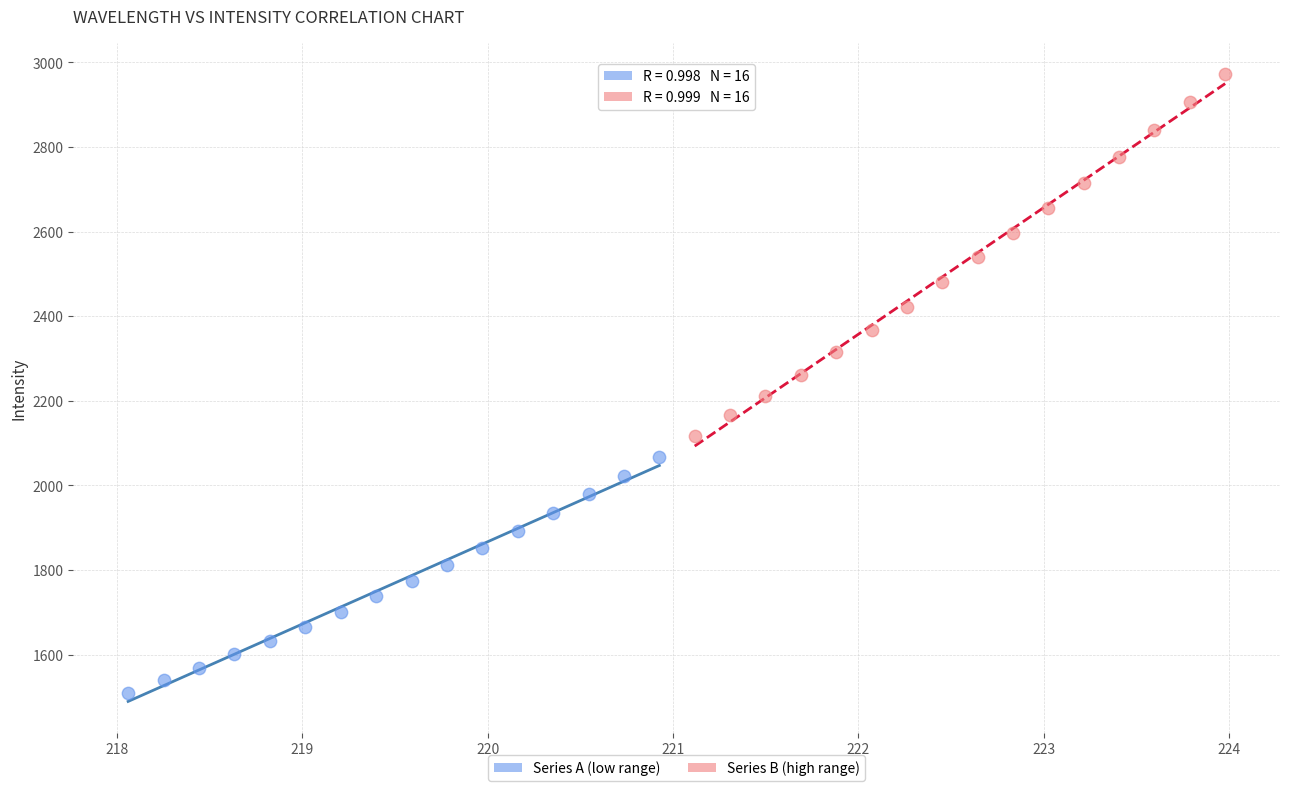

Which series has the widest spread of Y values?

Series B (high range)